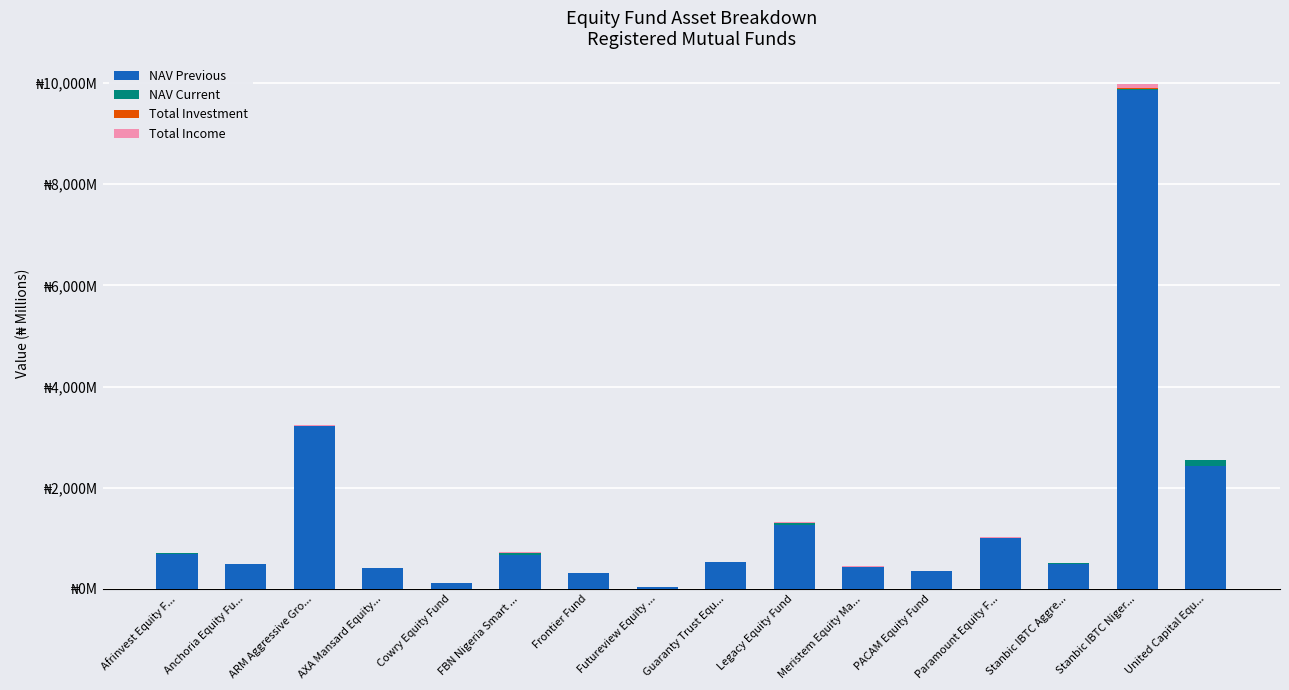

Are the bars horizontal?

No